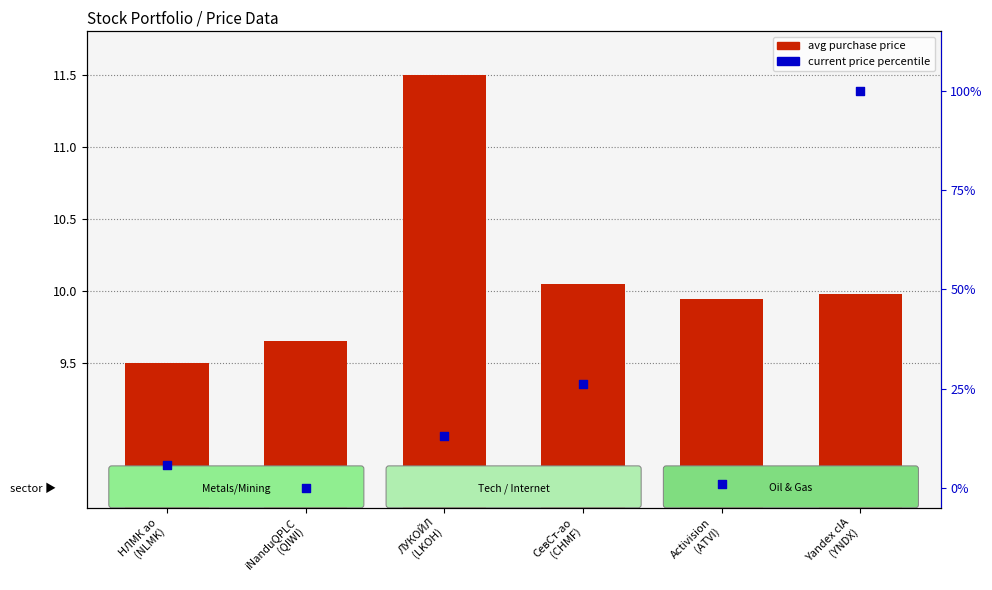

At which category is the sum across all series the highest?

Yandex clA
(YNDX)